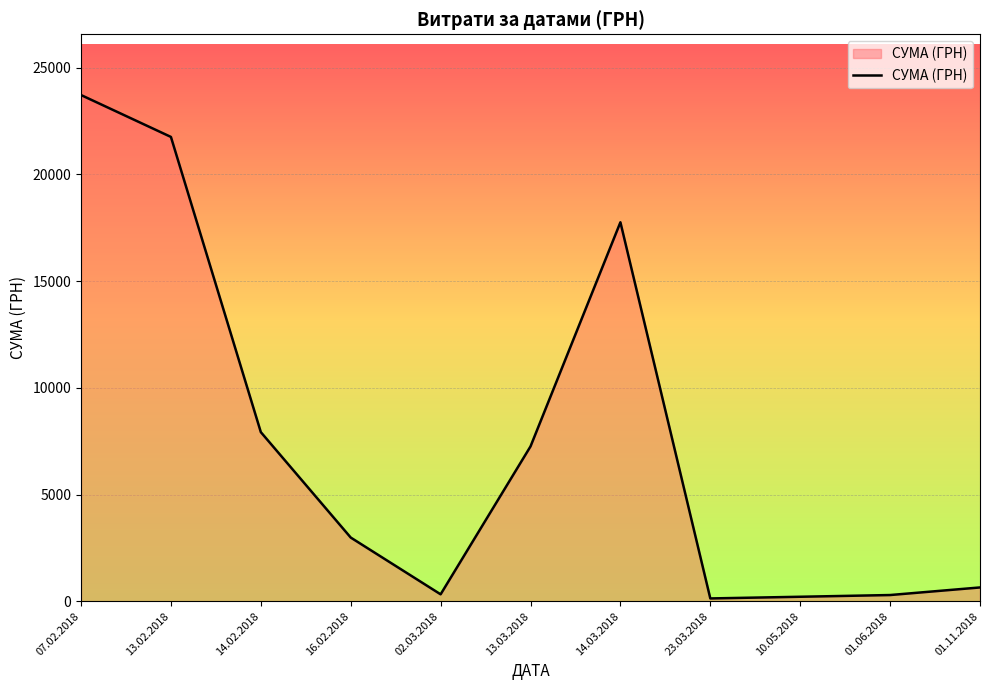

Approximately how many times larger is the value at 07.02.2018 compared to 14.03.2018?

1.3